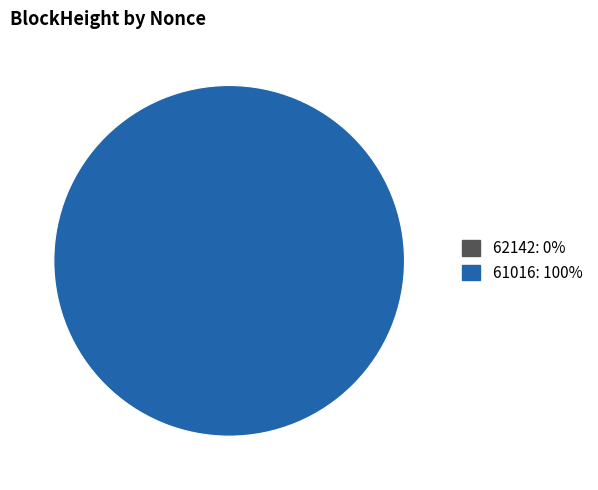

To the nearest percent, what is the difference between the largest and smallest slice percentages?

100%